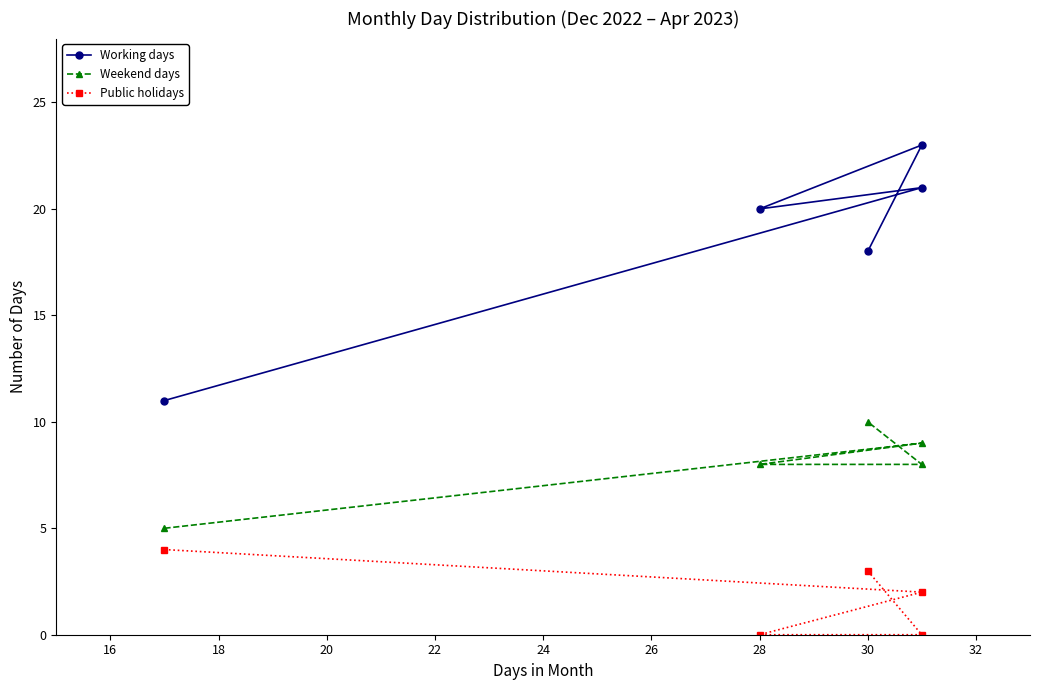

What is the highest value of the Weekend days series?

10